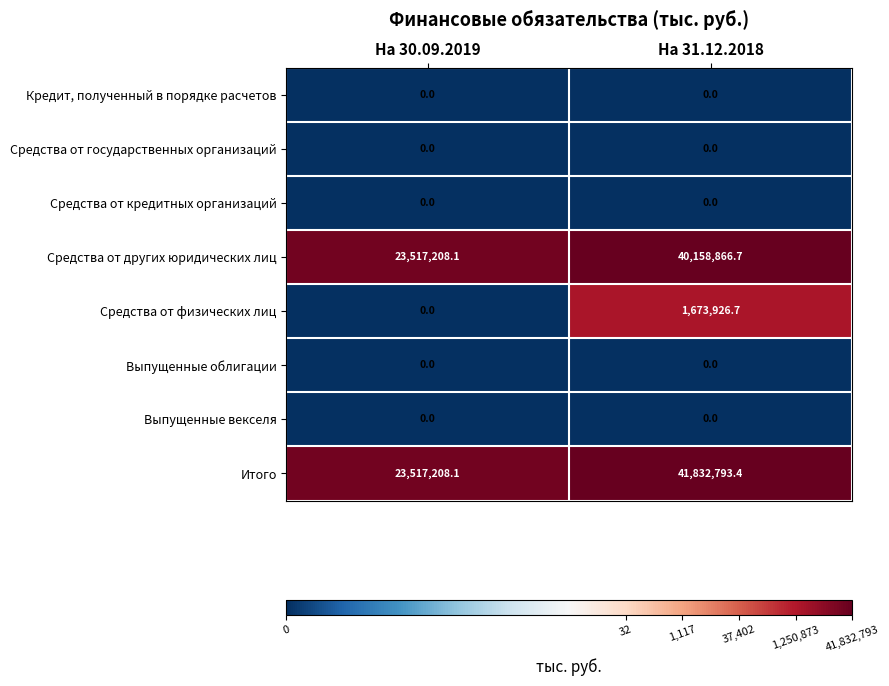

Which series has the largest range (max minus min)?

Итого